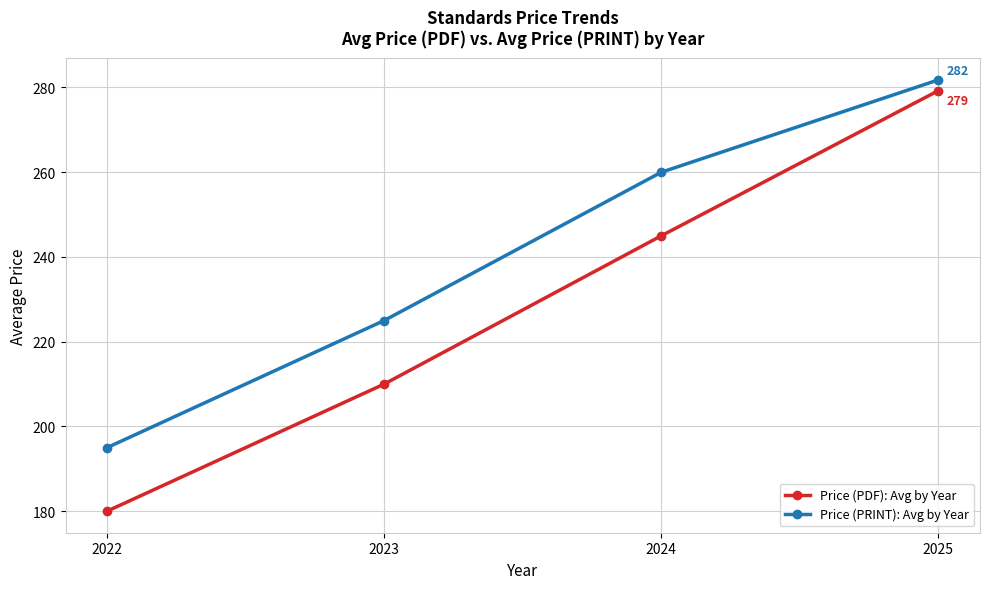

List the series in order of their overall mean, lowest first.

Price (PDF): Avg by Year, Price (PRINT): Avg by Year